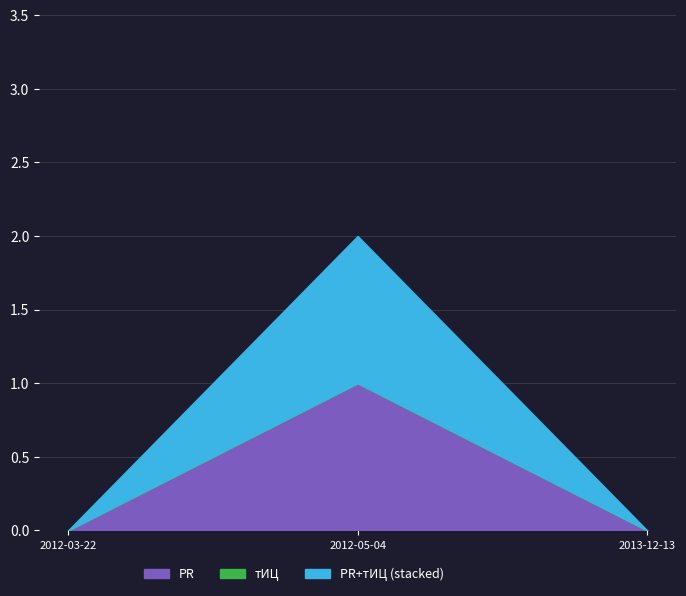

How many lines are shown in the chart?

2